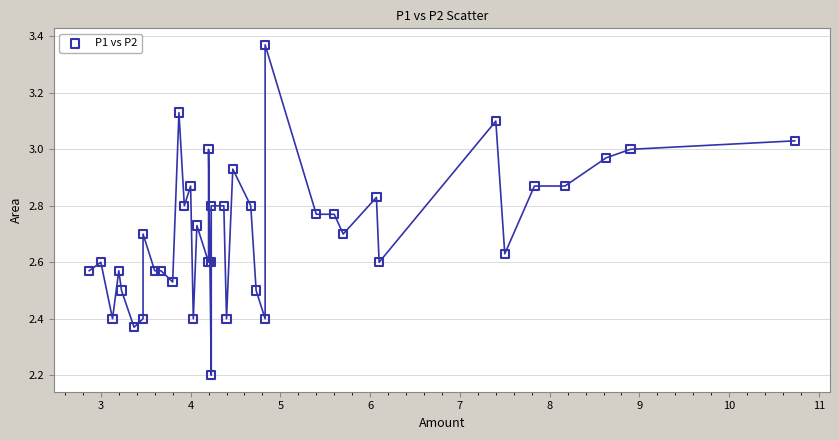

What Y value in the scatter plot is closest to 2?

2.2